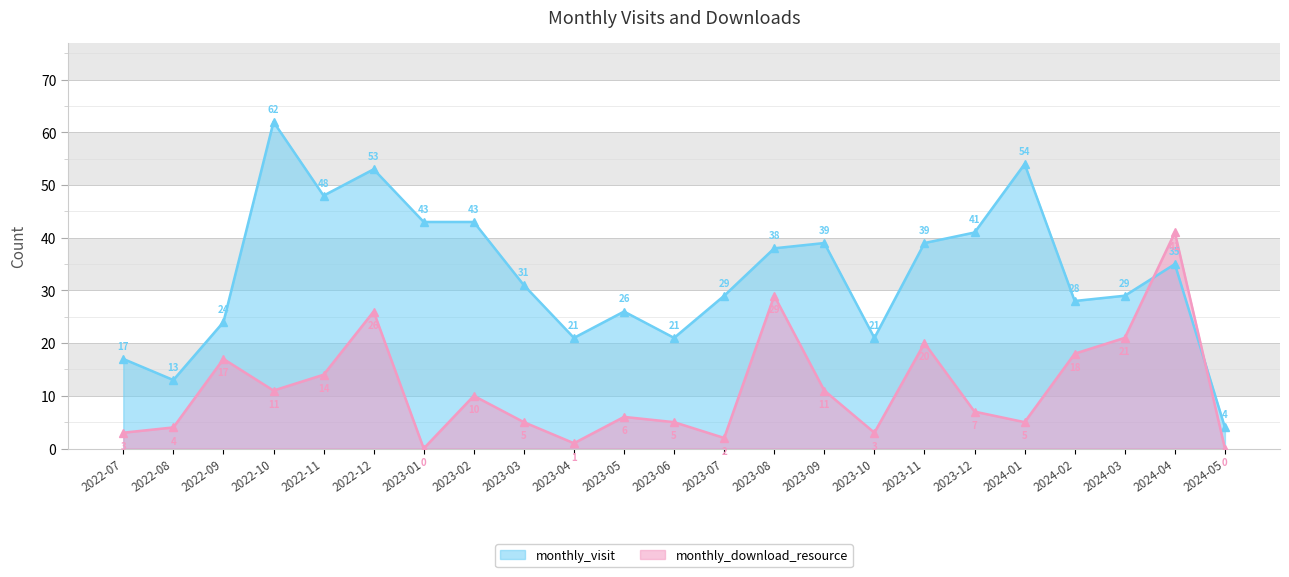

What is the label of the 11th point from the right?

2023-07